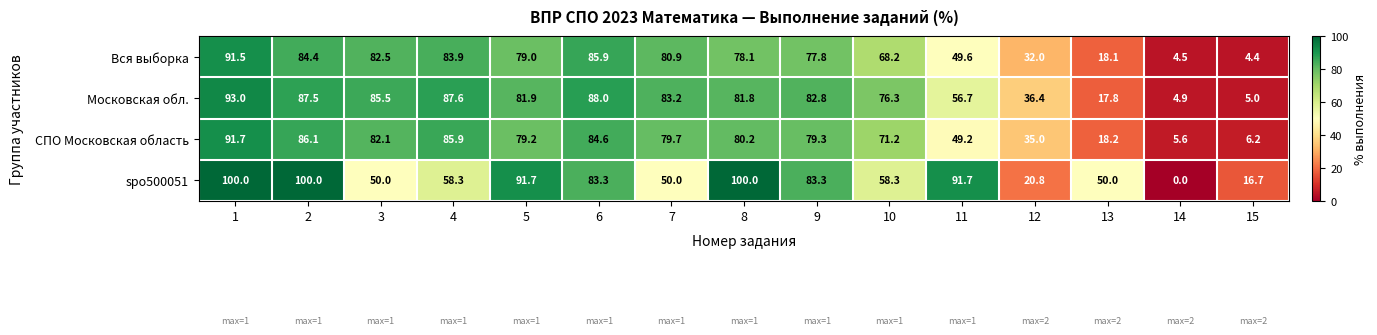

At how many categories does at least one series exceed 18?

13